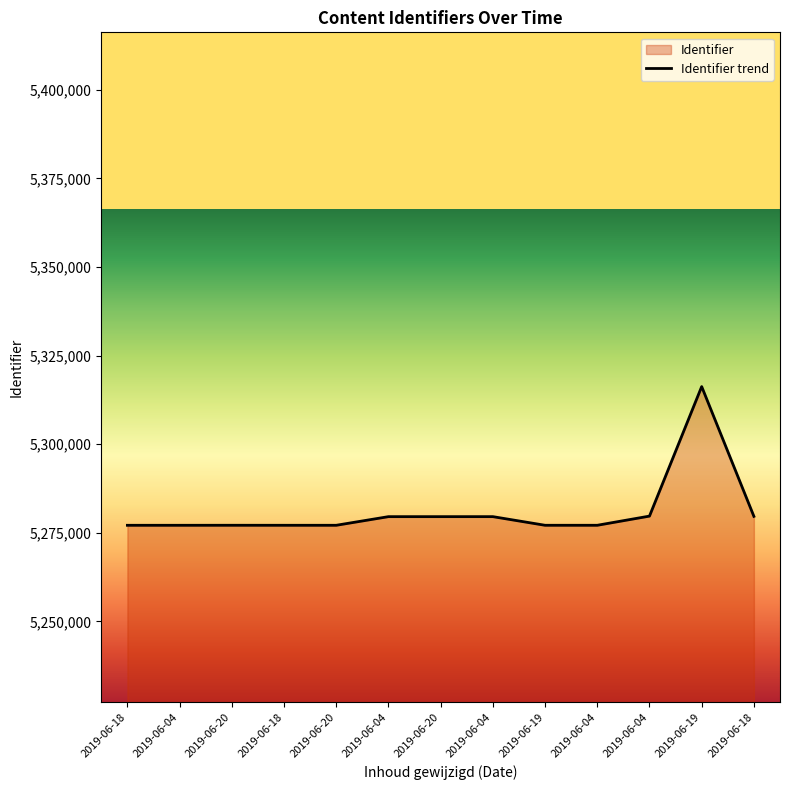

At which category does the chart reach its minimum across all series?

2019-06-18